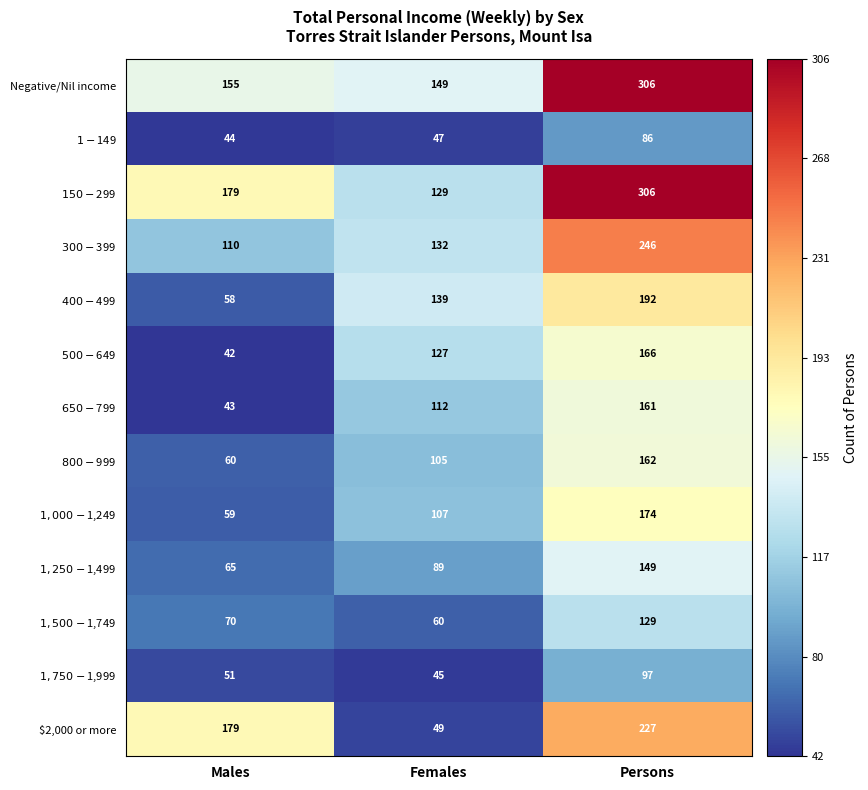

Read the $2,000 or more value at Females.

49